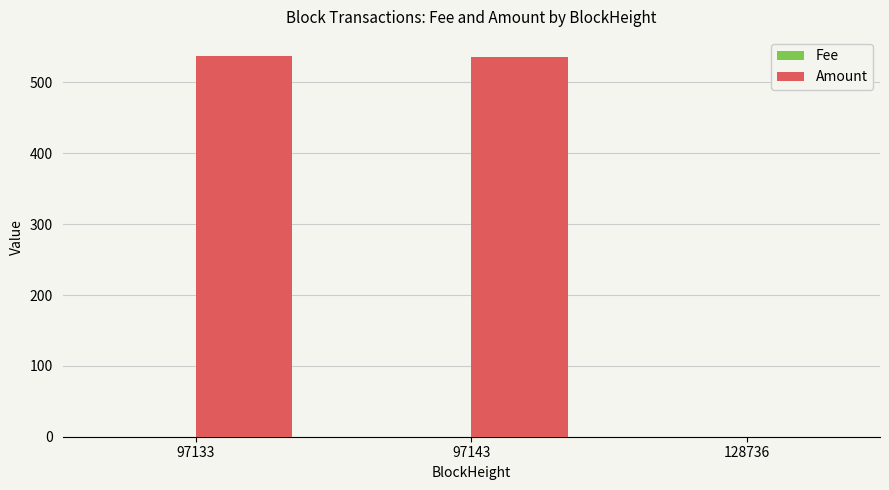

Is it true that Amount equals 0.0 at 128736?

True